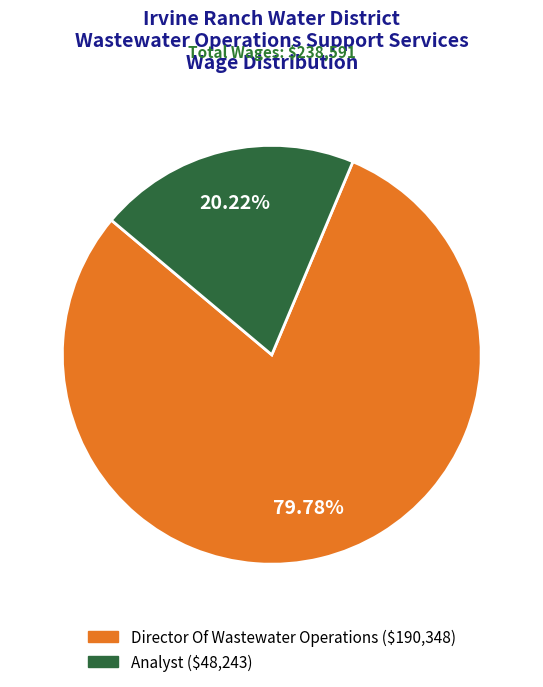

To the nearest percent, what is the difference between the Director Of Wastewater Operations and Analyst slice percentages?

60%